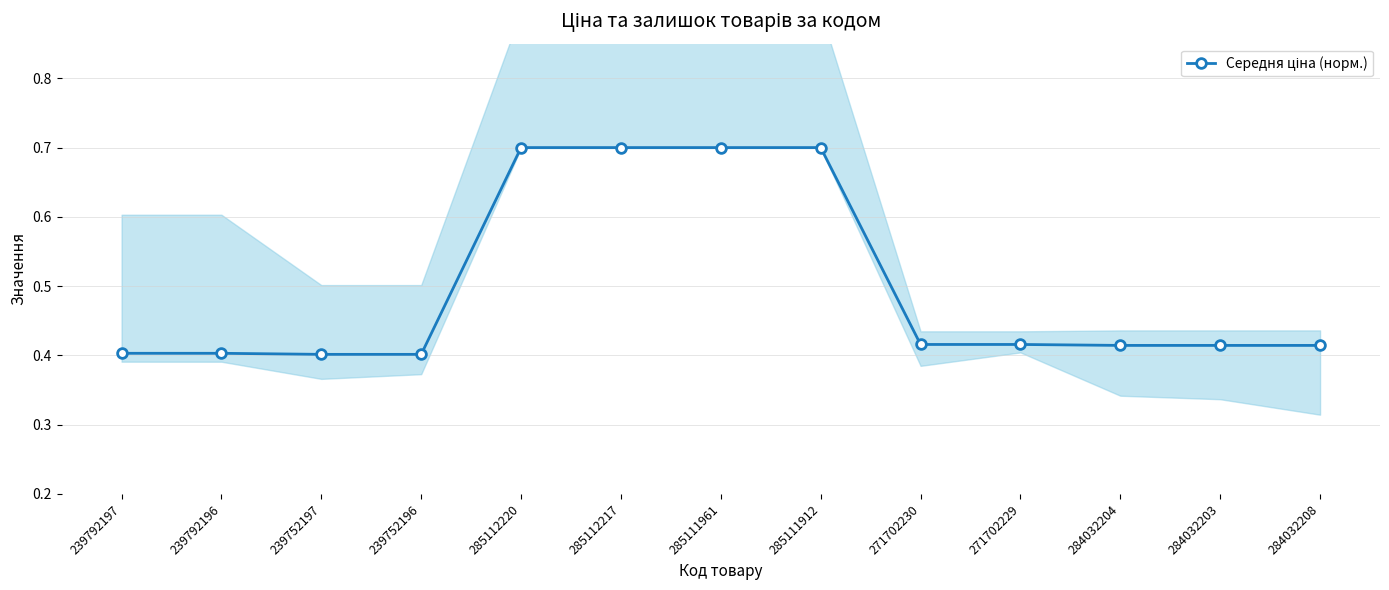

What is the change in value from 239752196 to 285112217?

+0.3